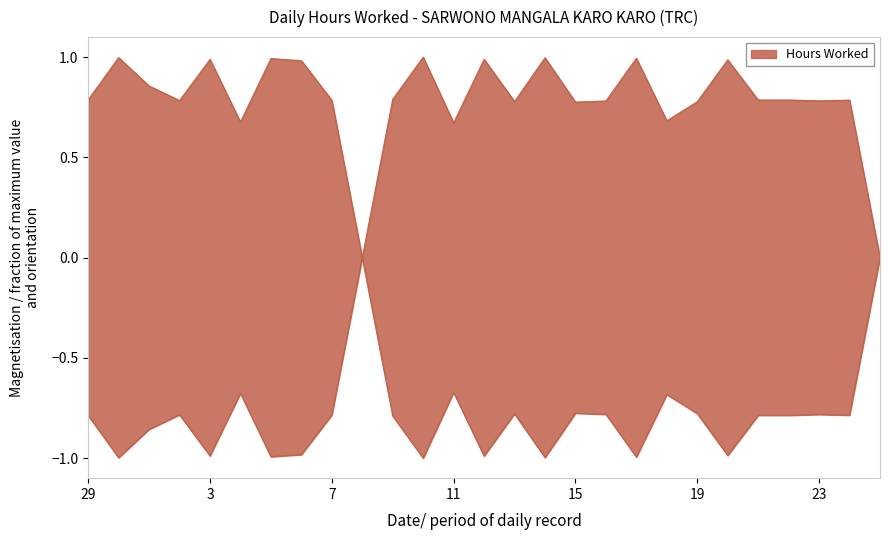

Is it true that the value at 12 is 0.3?

False